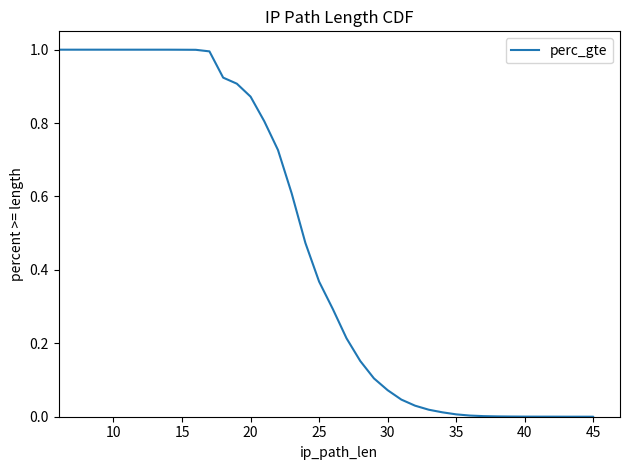

What is the value of the 4th point from the left?

1.0